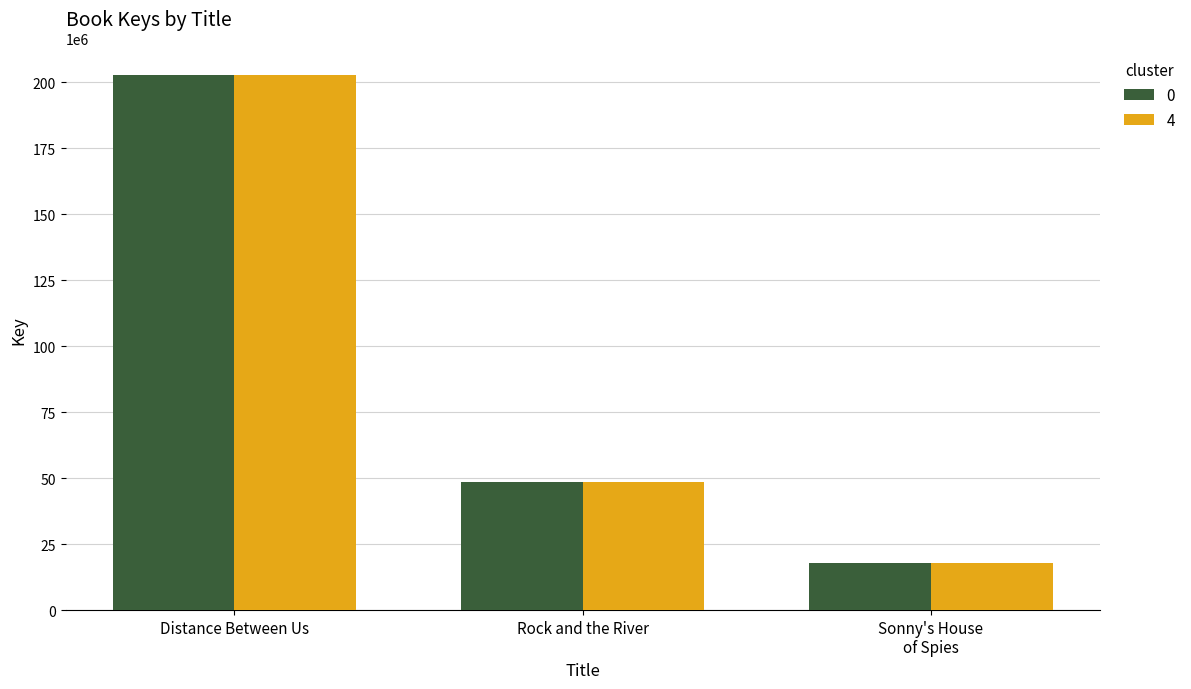

Reading left to right, transcribe all the data shown in this chart.

0: 202635845	48551525	17877233
4: 202635845	48551525	17877233